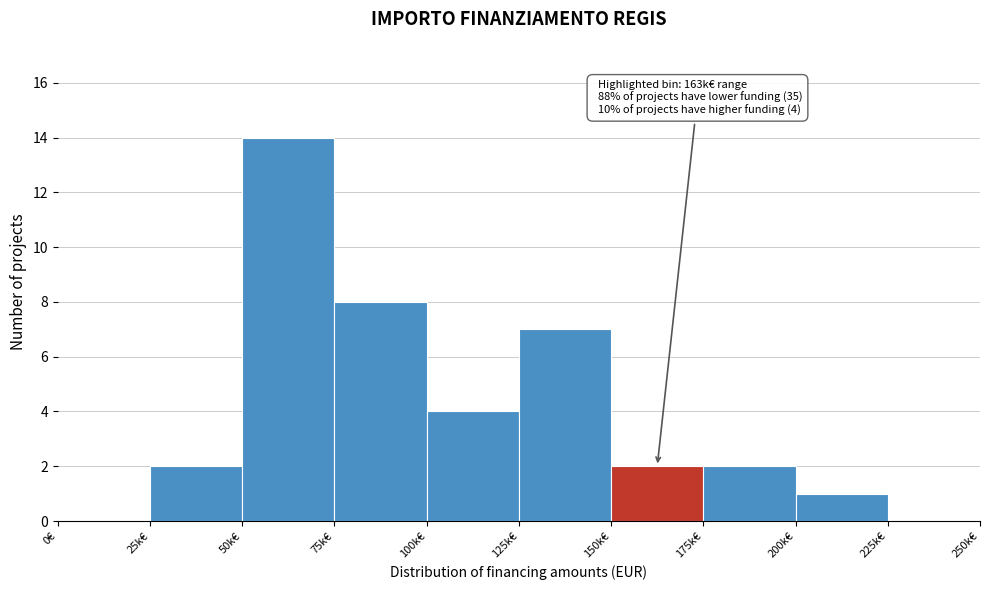

Reading left to right, list all the values displayed in this chart.

0€=0	25k€=2	50k€=14	75k€=8	100k€=4	125k€=7	150k€=2	175k€=2	200k€=1	225k€=0